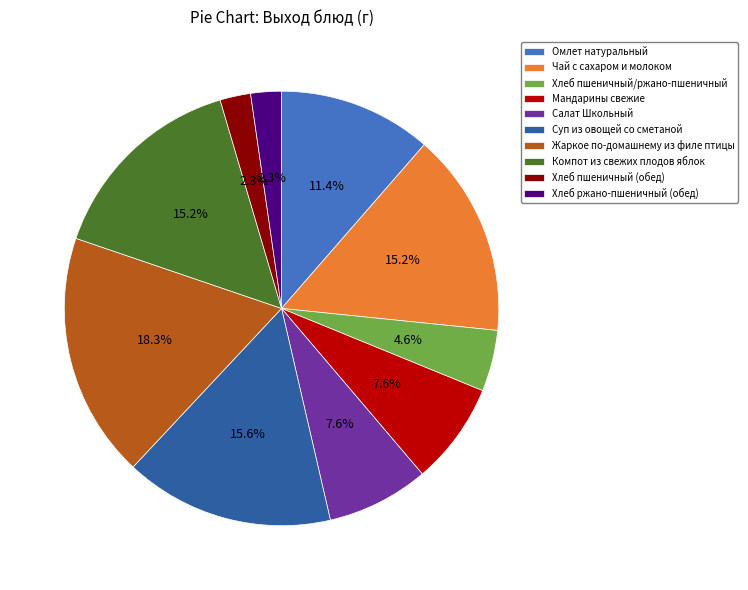

Is the sum of Суп из овощей со сметаной and Омлет натуральный greater than half?

No